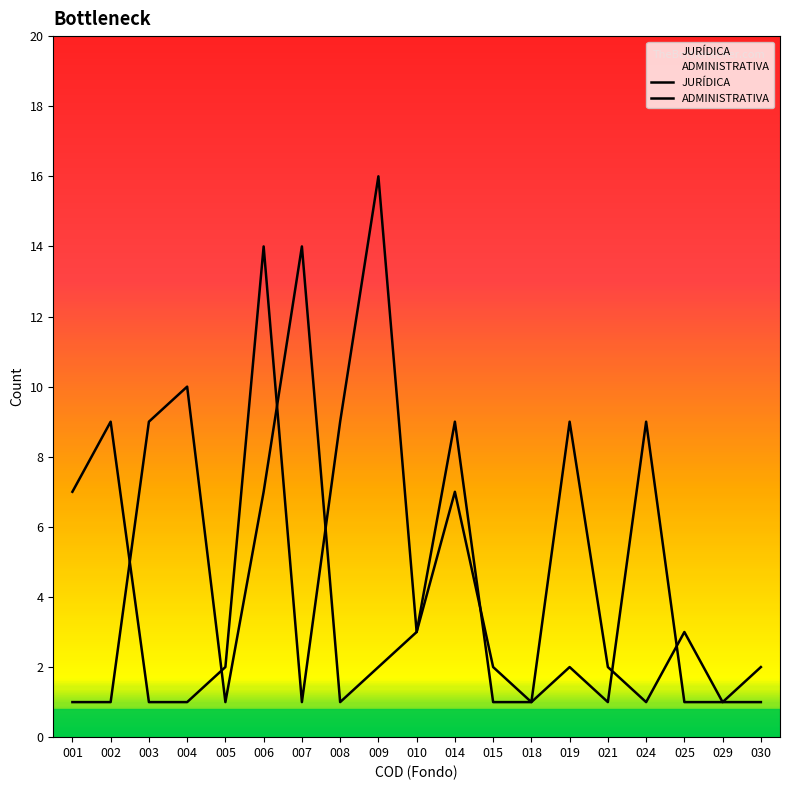

At which category is the sum across all series the highest?

006